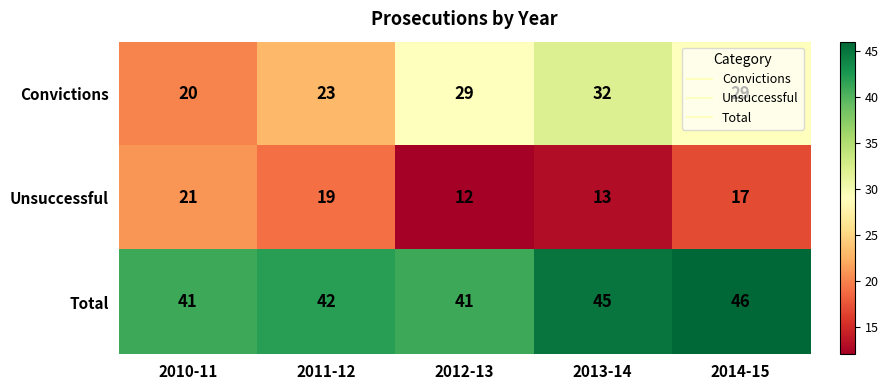

What is the minimum value shown in the chart?

12